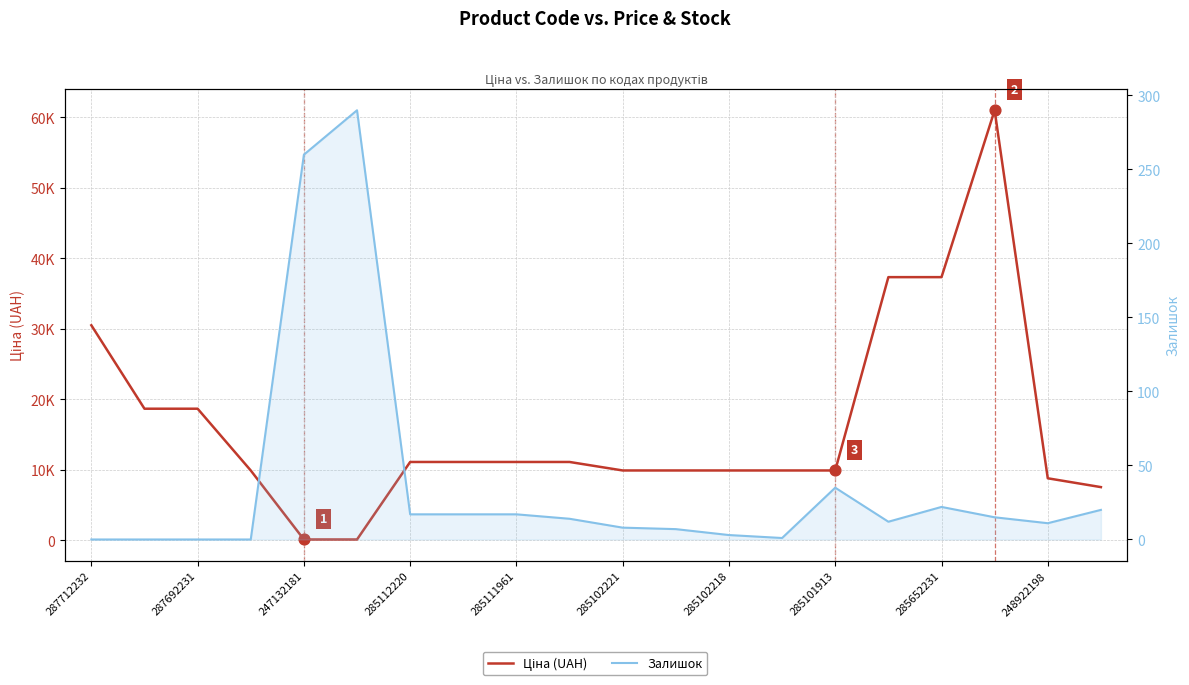

At which category is the sum across all series the highest?

17